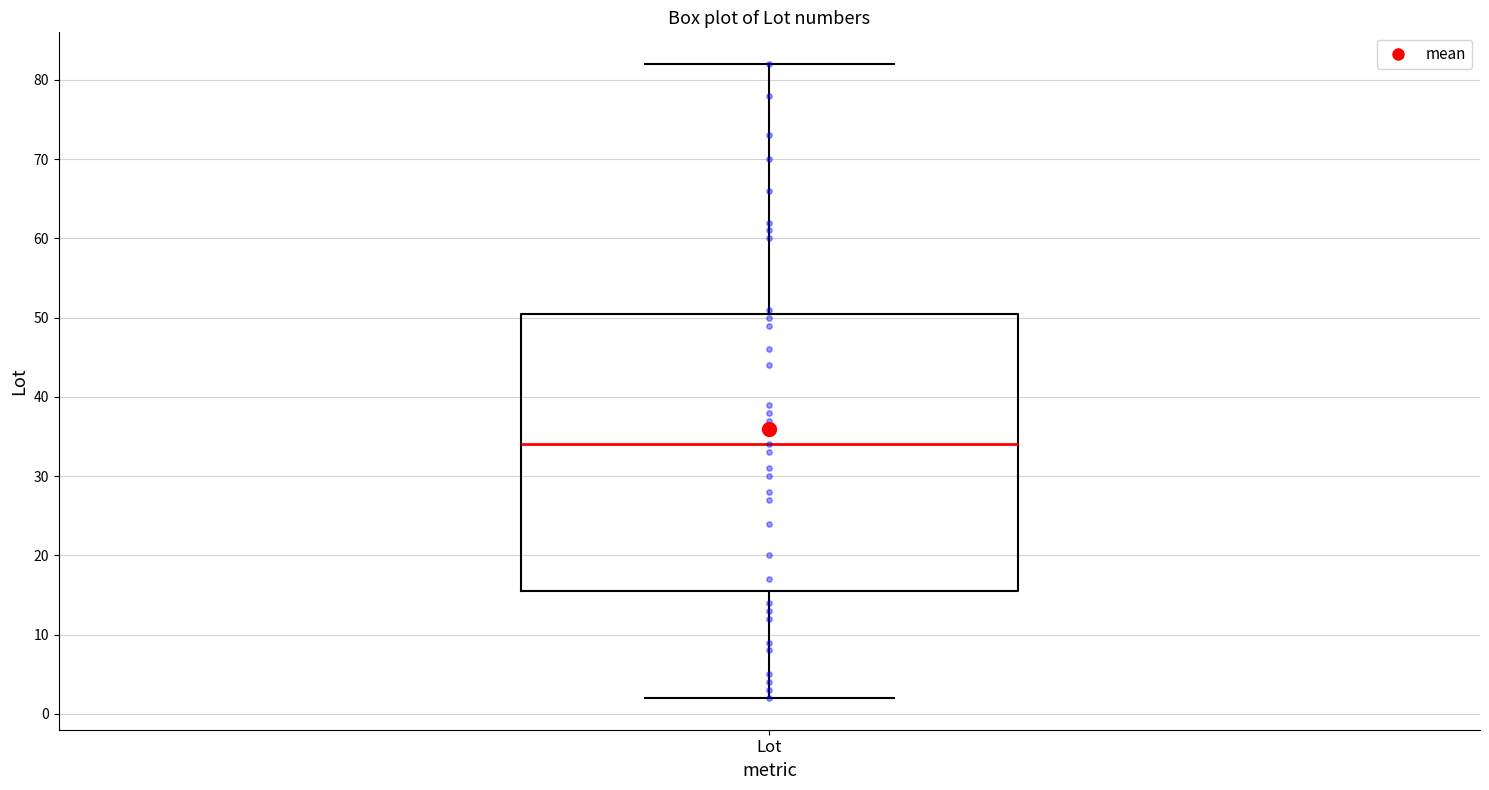

Transcribe this box plot: give where the median line is, the range the box spans, and where the two whiskers end, as read against the y-axis. The values are not printed on the chart, so give them approximately, as read against the axis.

median 34, box 16 to 51, whiskers 2 to 82